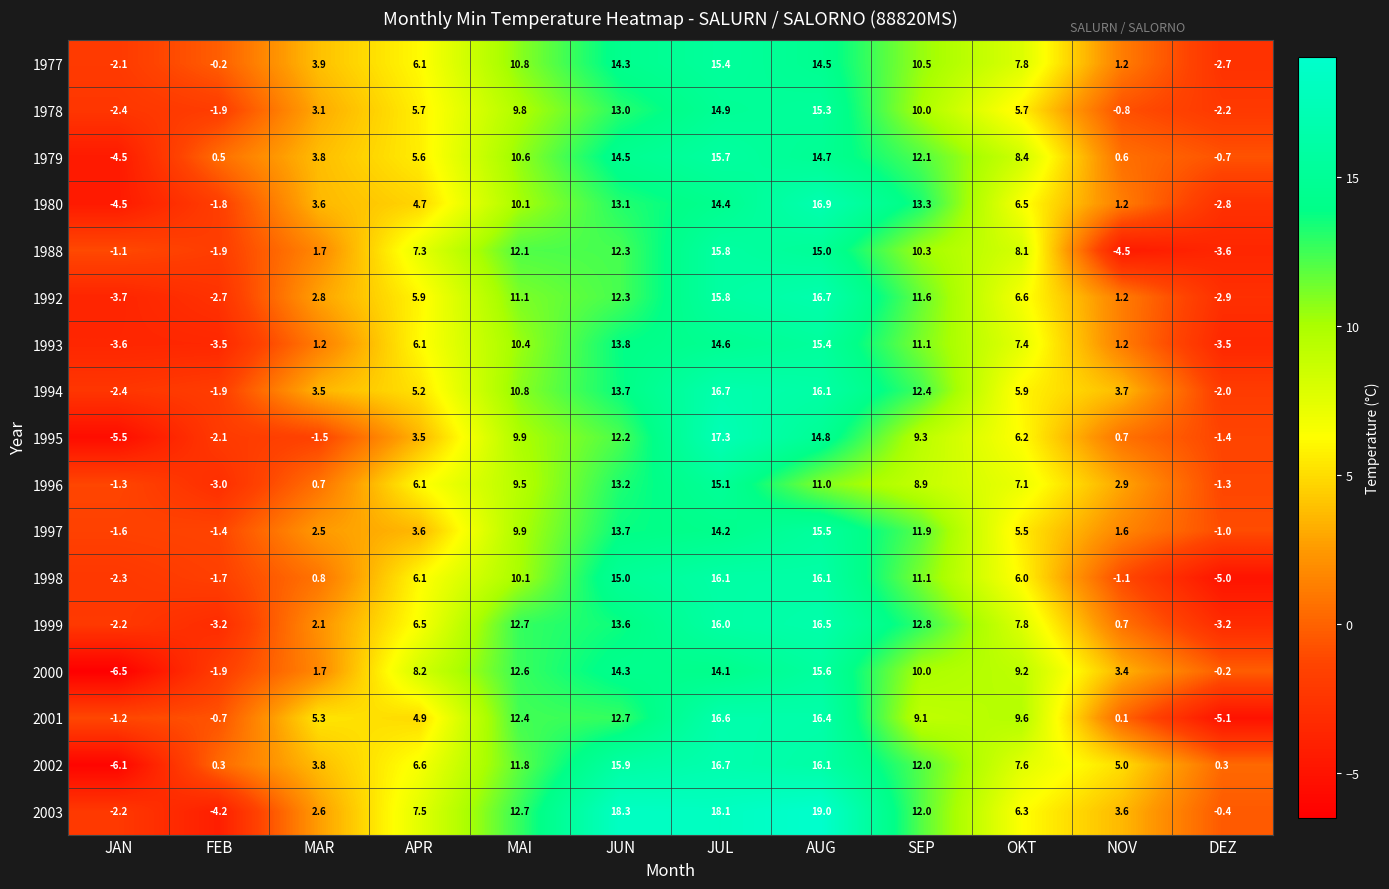

What is the maximum value for 2000?

15.6